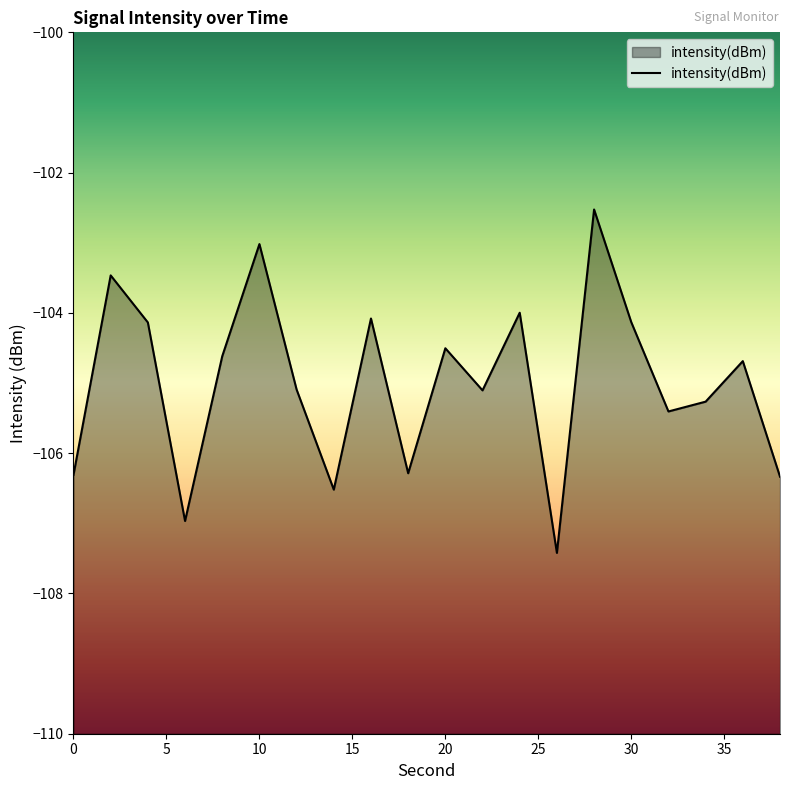

What is the difference between the second highest and minimum values?

4.4